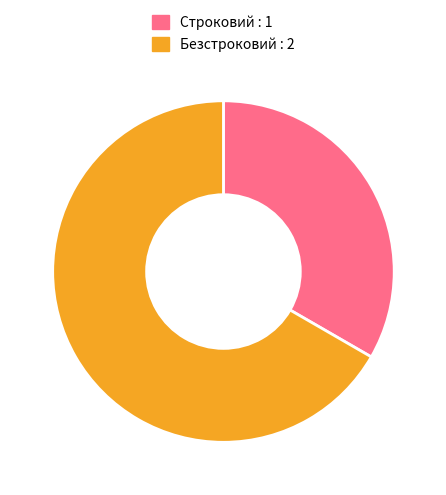

Combined, do Строковий and Безстроковий account for over 50%?

Yes